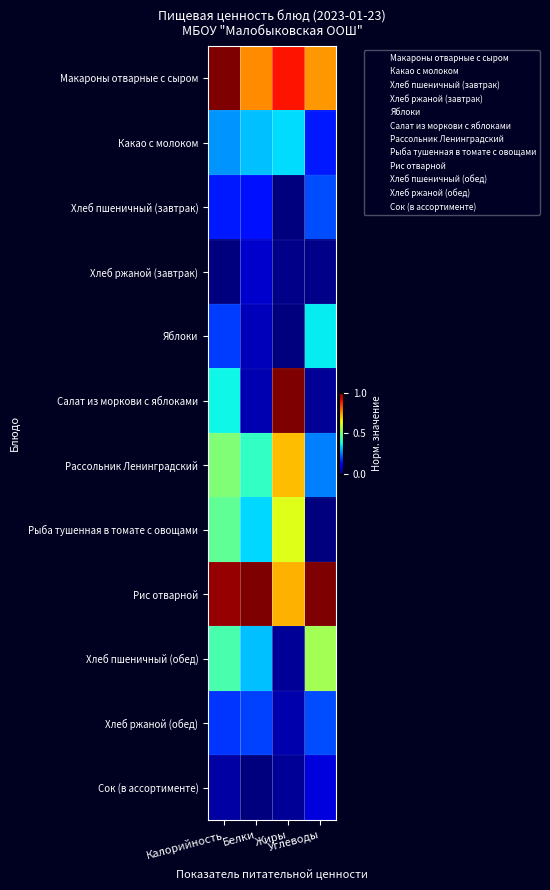

At which category is the sum across all series the highest?

Калорийность